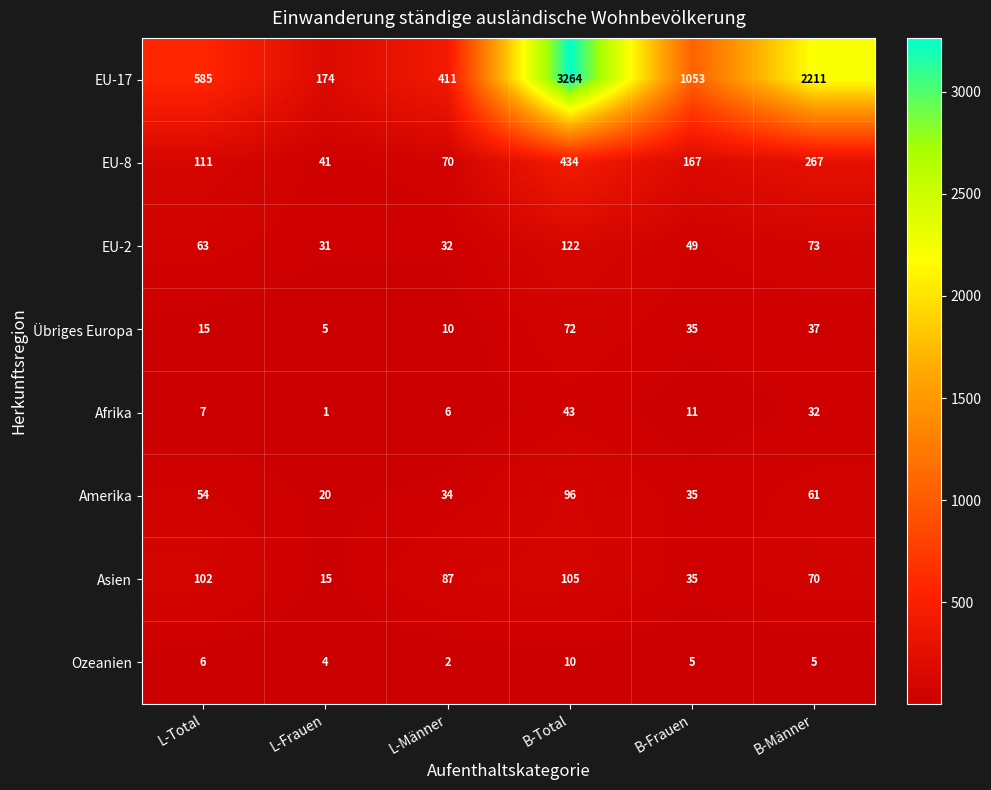

Which series has the largest total across all categories?

EU-17